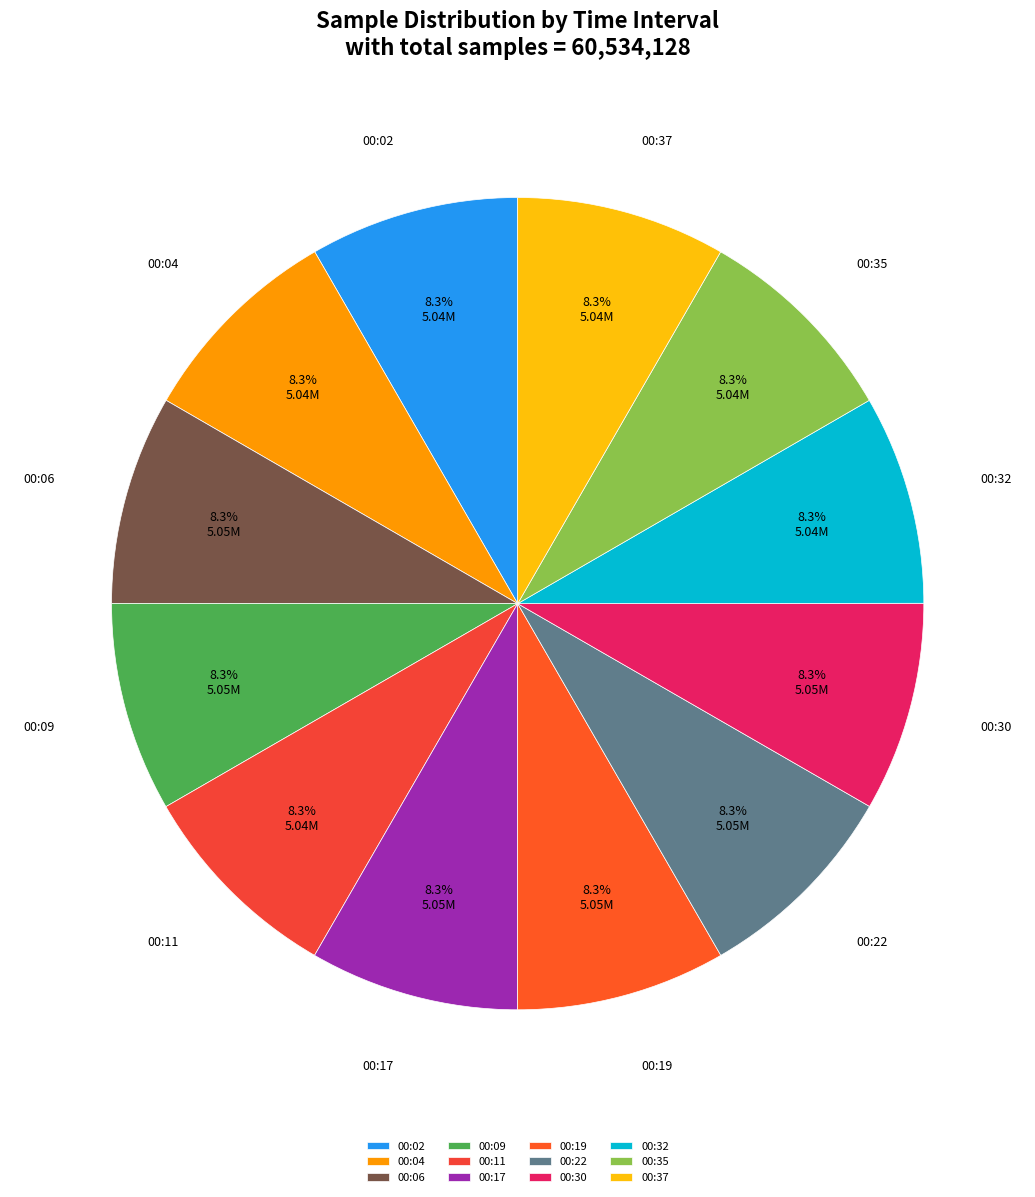

Count the number of slices in the pie.

12